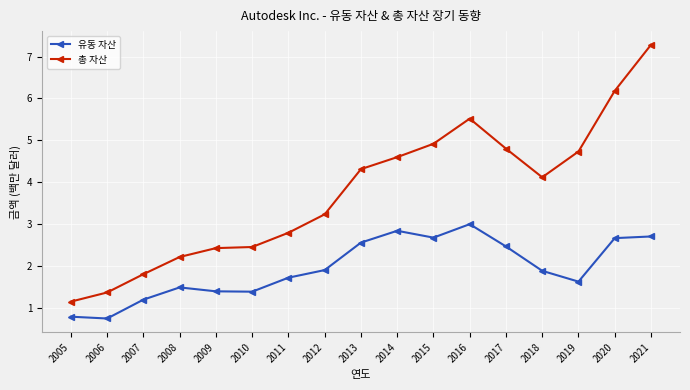

The value of 유동 자산 at 2008 is 0.8. True or false?

False